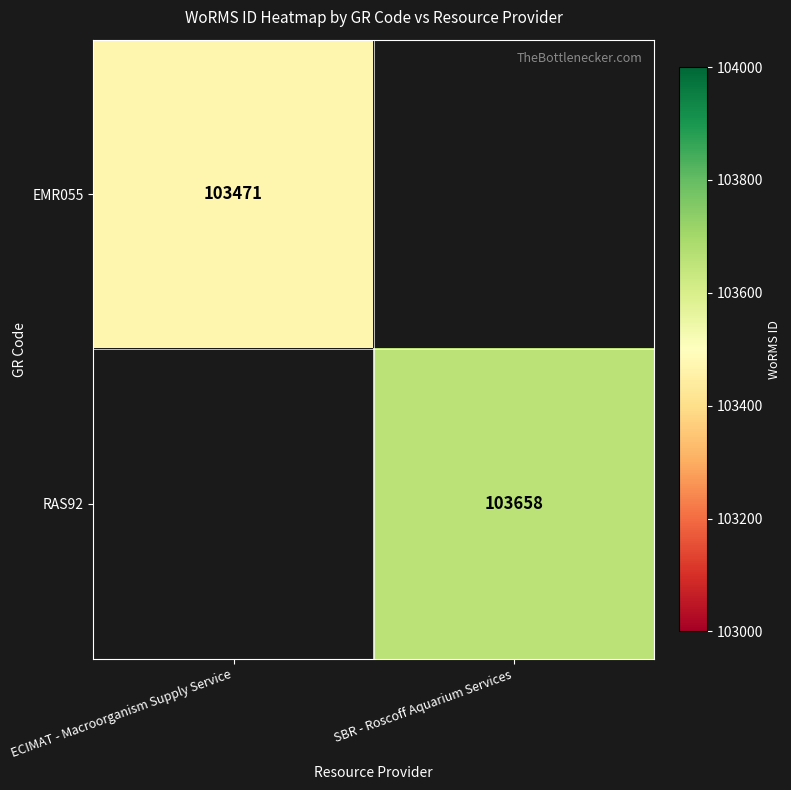

At how many categories does at least one series exceed 17121?

2